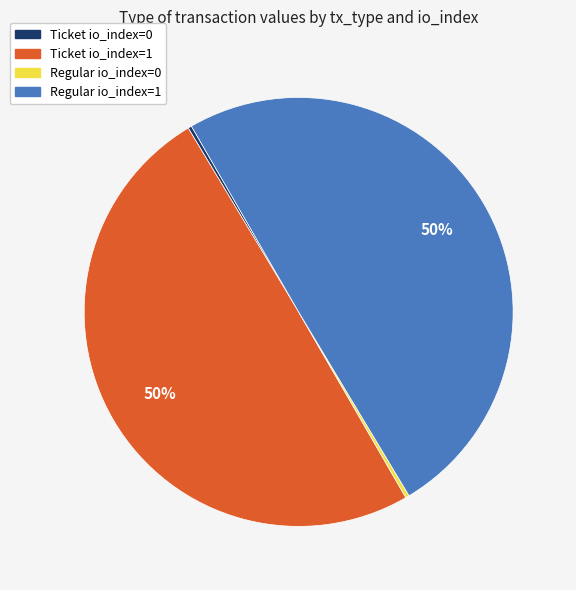

To the nearest percent, what is the average slice percentage?

25%